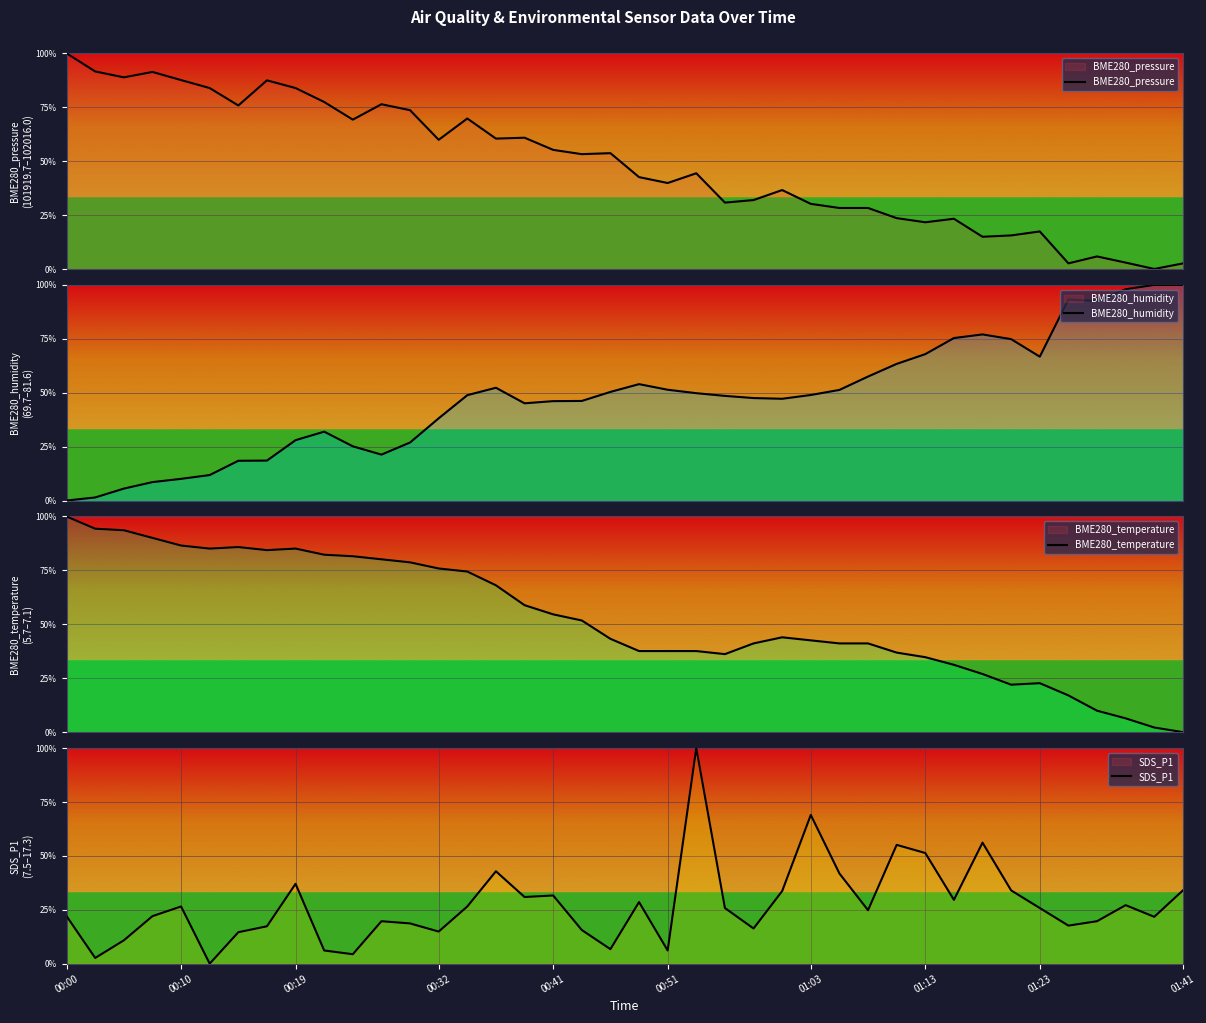

Between 29 and 35, which series saw the biggest shift?

SDS_P1